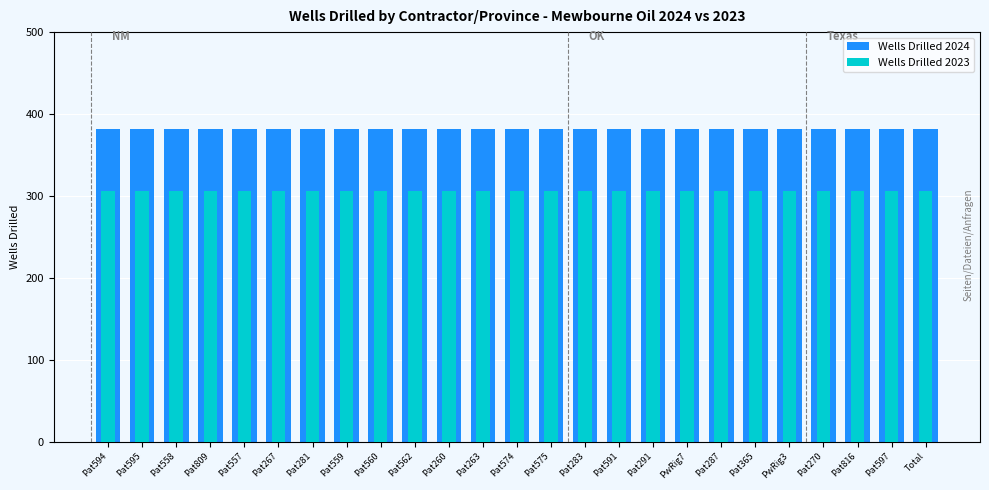

Reading left to right, extract all data points from this chart.

Wells Drilled 2024: Pat594=382	Pat595=382	Pat558=382	Pat809=382	Pat557=382	Pat267=382	Pat281=382	Pat559=382	Pat560=382	Pat562=382	Pat260=382	Pat263=382	Pat574=382	Pat575=382	Pat283=382	Pat591=382	Pat291=382	PwRig7=382	Pat287=382	Pat365=382	PwRig3=382	Pat270=382	Pat816=382	Pat597=382	Total=382
Wells Drilled 2023: Pat594=306	Pat595=306	Pat558=306	Pat809=306	Pat557=306	Pat267=306	Pat281=306	Pat559=306	Pat560=306	Pat562=306	Pat260=306	Pat263=306	Pat574=306	Pat575=306	Pat283=306	Pat591=306	Pat291=306	PwRig7=306	Pat287=306	Pat365=306	PwRig3=306	Pat270=306	Pat816=306	Pat597=306	Total=306